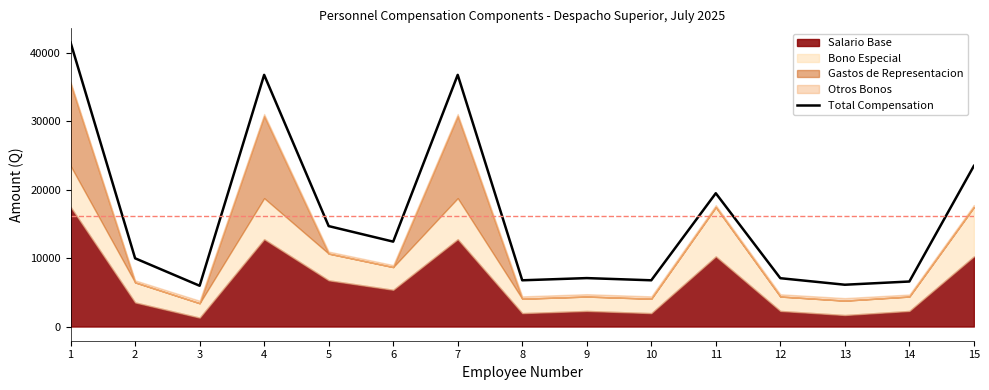

Which category has the highest value across all series?

1